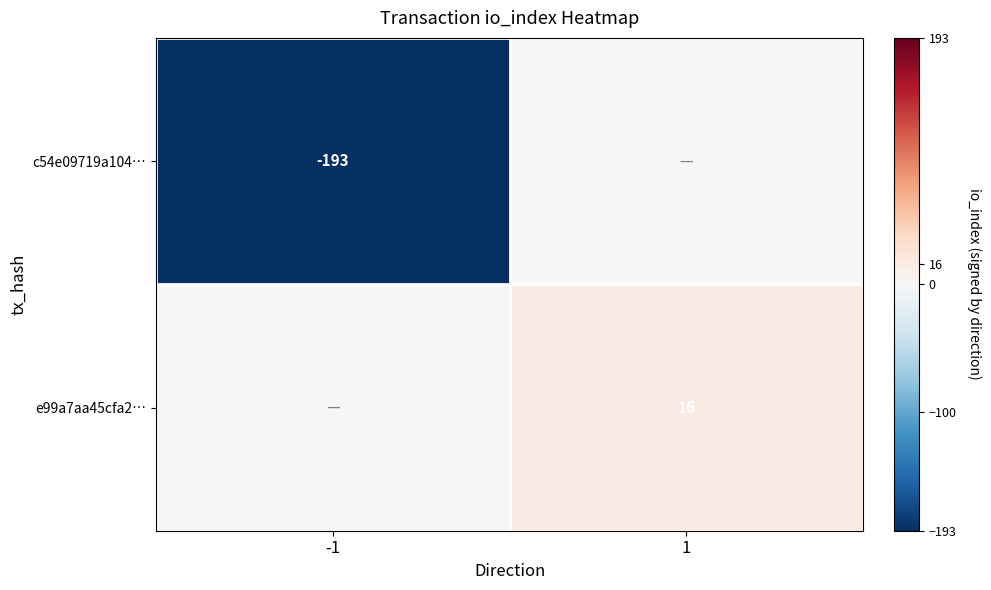

Is the value of e99a7aa45cfa2… at 1 greater than the value of c54e09719a104… at -1?

Yes